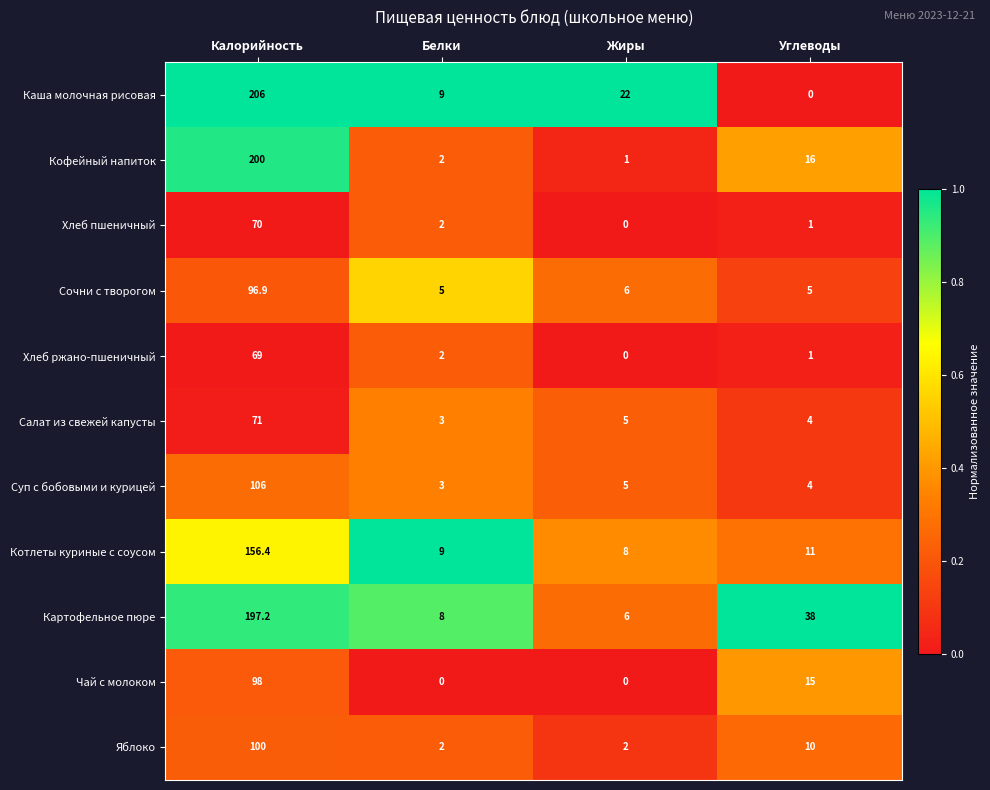

The value of Суп с бобовыми и курицей at Углеводы is 4.0. True or false?

True